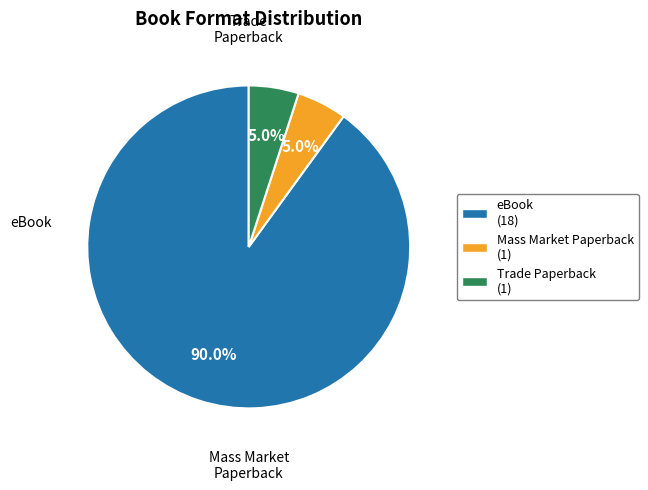

Count the number of slices in the pie.

3